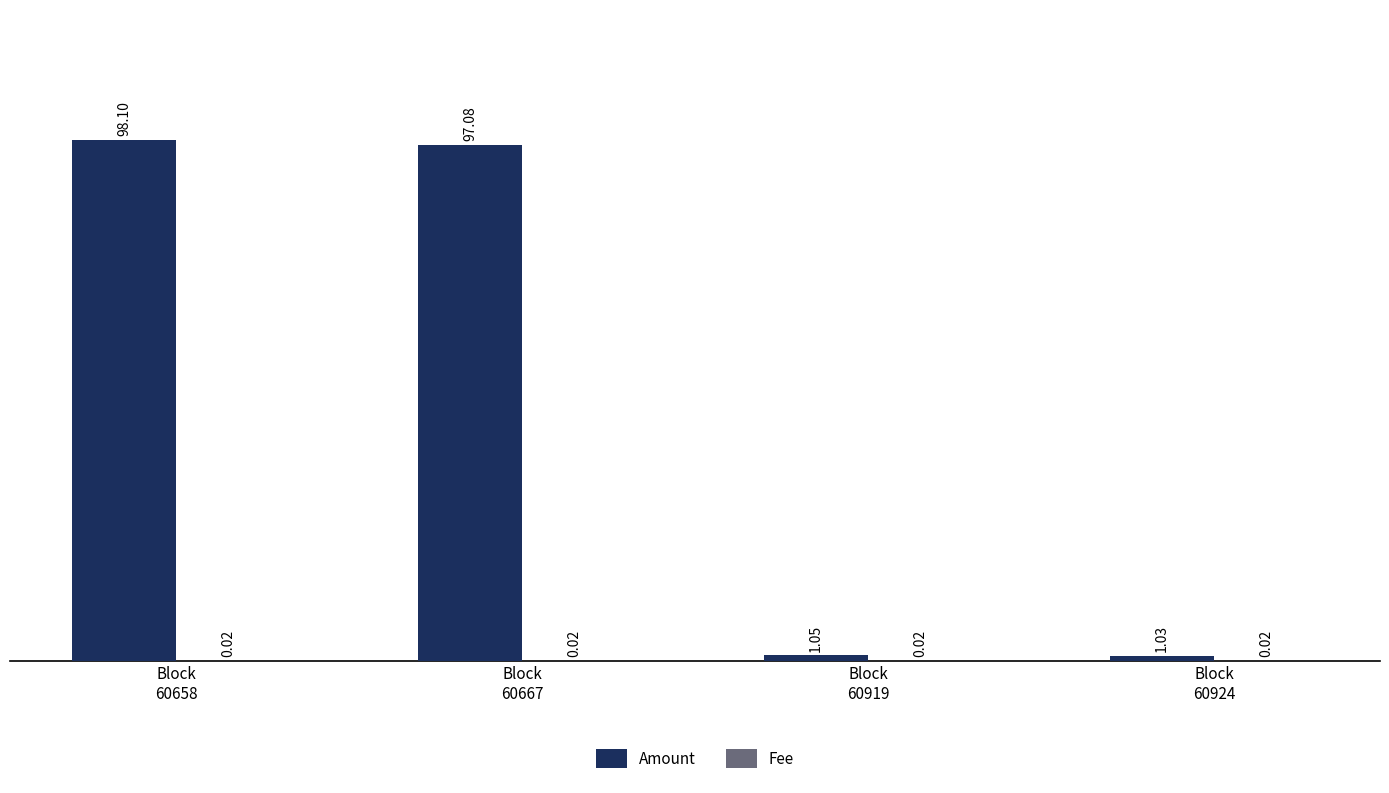

Which series has the largest total across all categories?

Amount